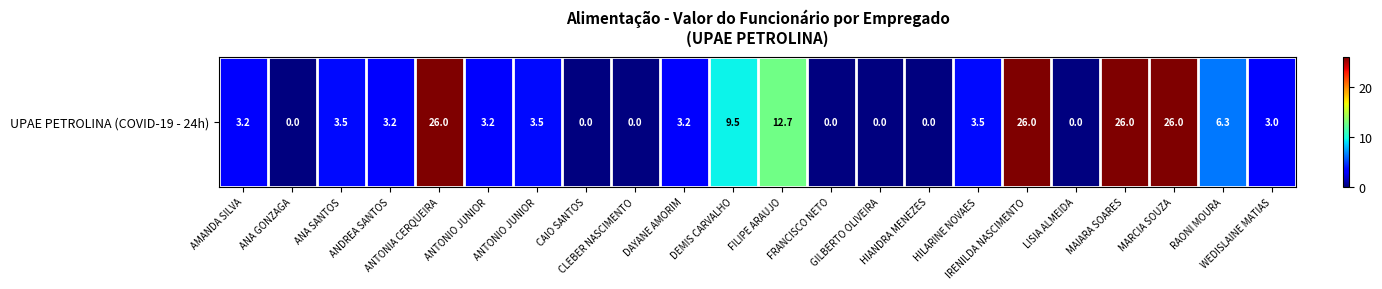

List the labels in order of value, largest first.

ANTONIA CERQUEIRA, IRENILDA NASCIMENTO, MAIARA SOARES, MARCIA SOUZA, FILIPE ARAUJO, DEMIS CARVALHO, RAONI MOURA, ANA SANTOS, ANTONIO JUNIOR, HILARINE NOVAES, ANTONIO JUNIOR, AMANDA SILVA, ANDREA SANTOS, DAYANE AMORIM, WEDISLAINE MATIAS, ANA GONZAGA, CAIO SANTOS, CLEBER NASCIMENTO, FRANCISCO NETO, GILBERTO OLIVEIRA, HIANDRA MENEZES, LISIA ALMEIDA